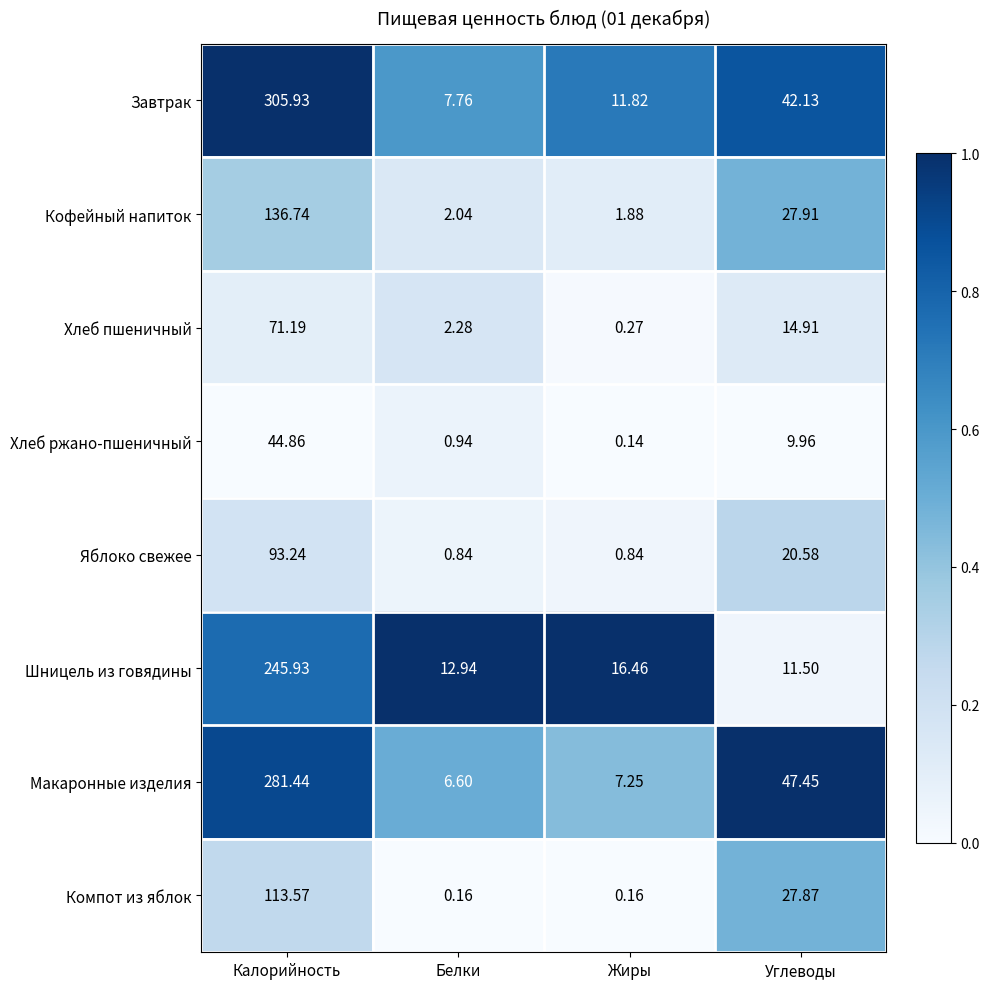

At Белки, list the series in order from smallest to largest.

Компот из яблок, Яблоко свежее, Хлеб ржано-пшеничный, Кофейный напиток, Хлеб пшеничный, Макаронные изделия, Завтрак, Шницель из говядины